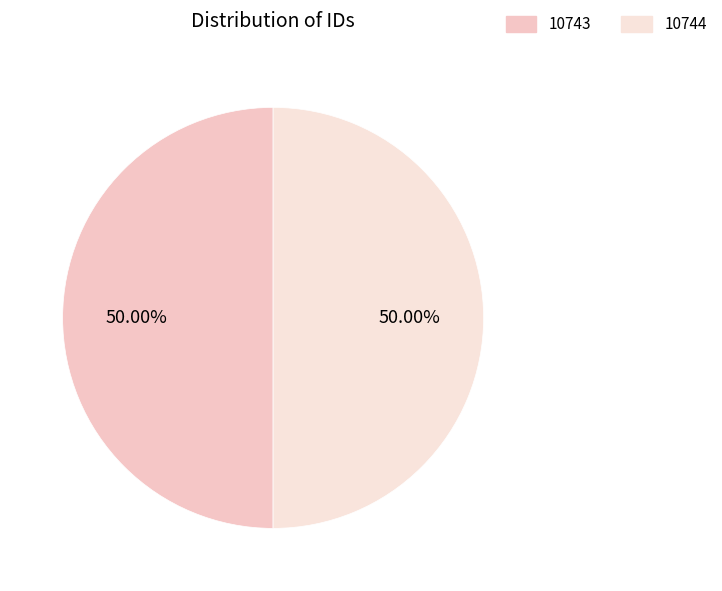

What is the ratio of the value at 10744 to the value at 10743?

1.0